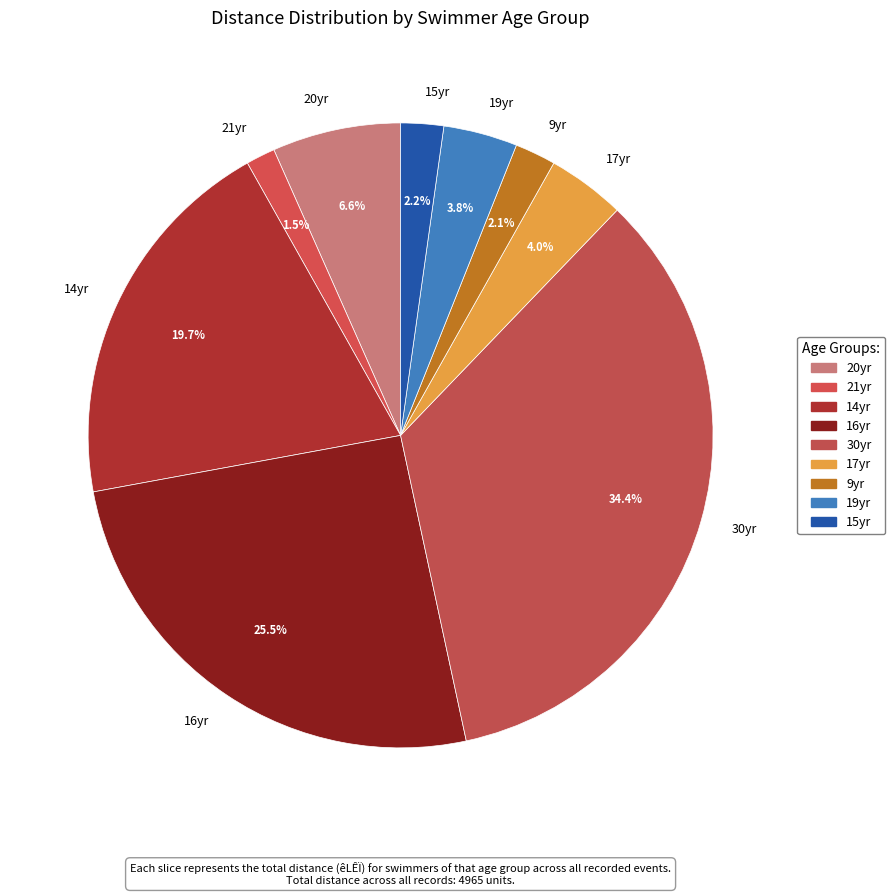

Approximately how many times larger is the value at 19yr compared to 20yr?

0.6